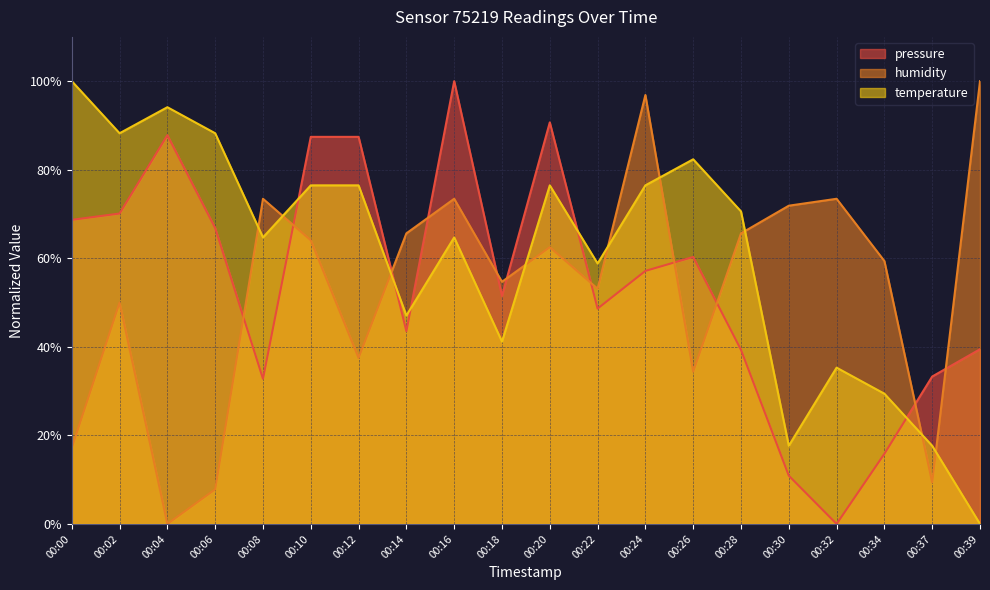

At how many categories does at least one series exceed 67?

15